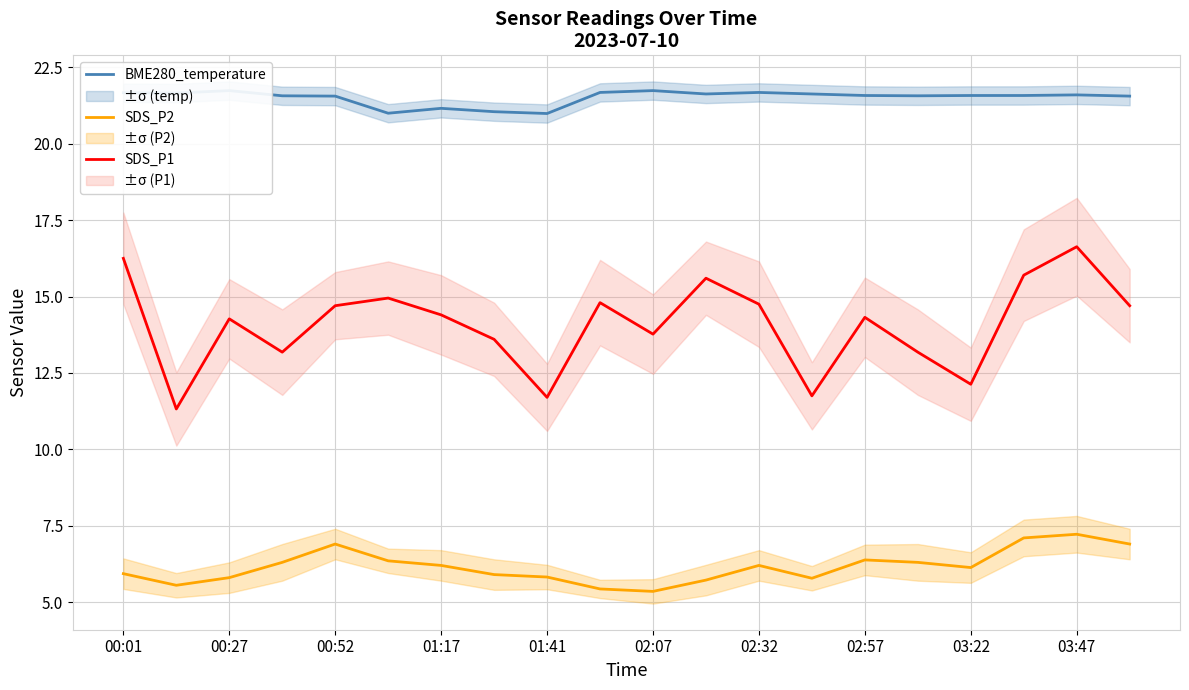

What is the maximum value for SDS_P2?

7.2